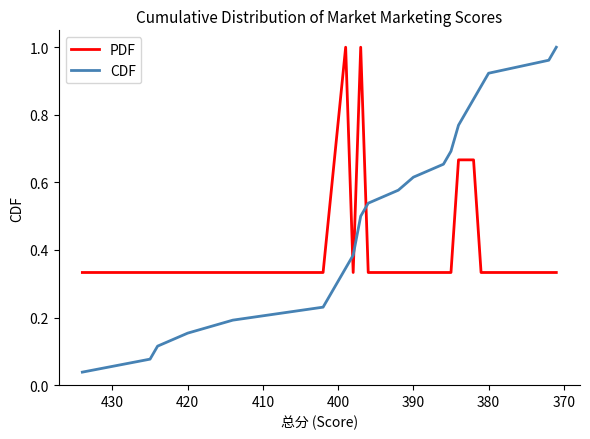

What position from the right is 370?

19